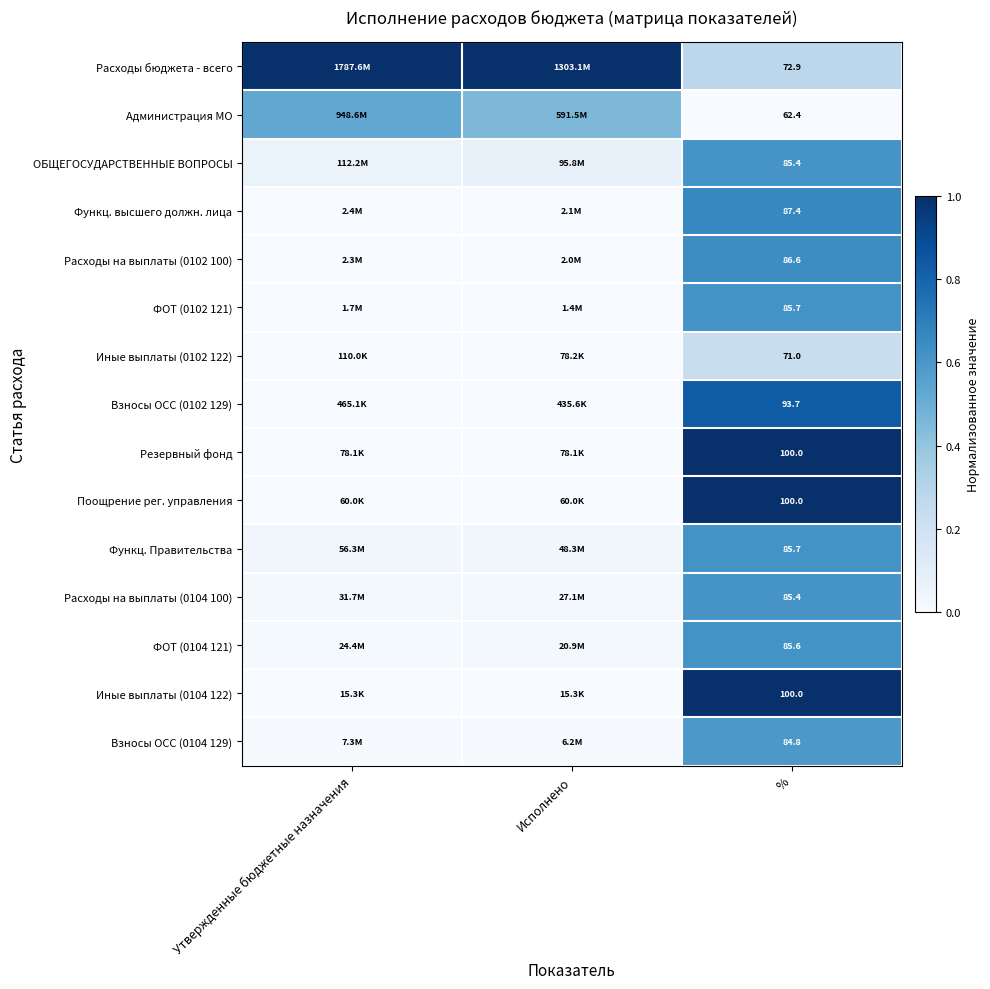

Which category has the highest value in the ОБЩЕГОСУДАРСТВЕННЫЕ ВОПРОСЫ series?

%